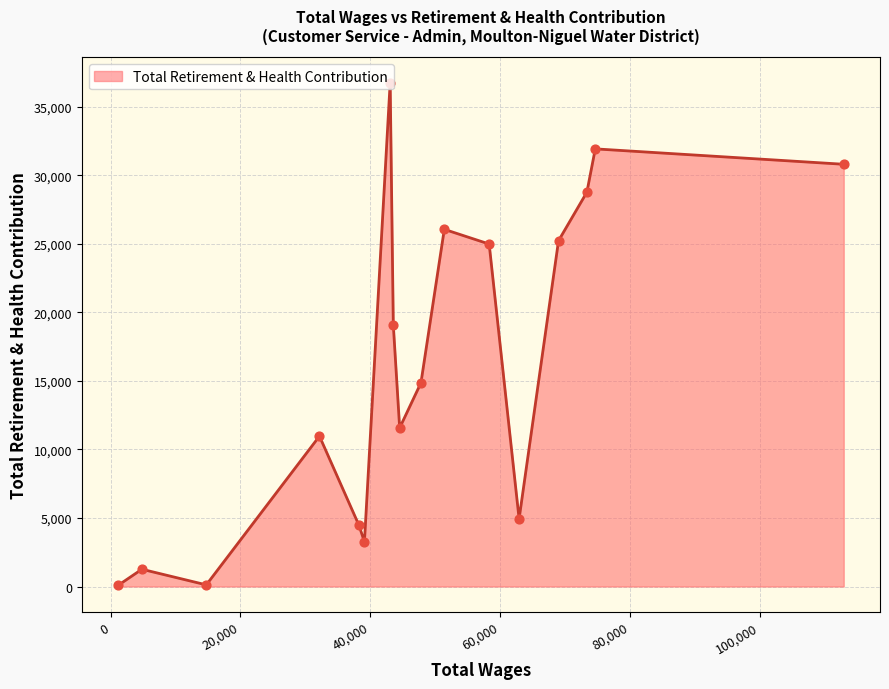

What is the maximum value shown in the chart?

36769